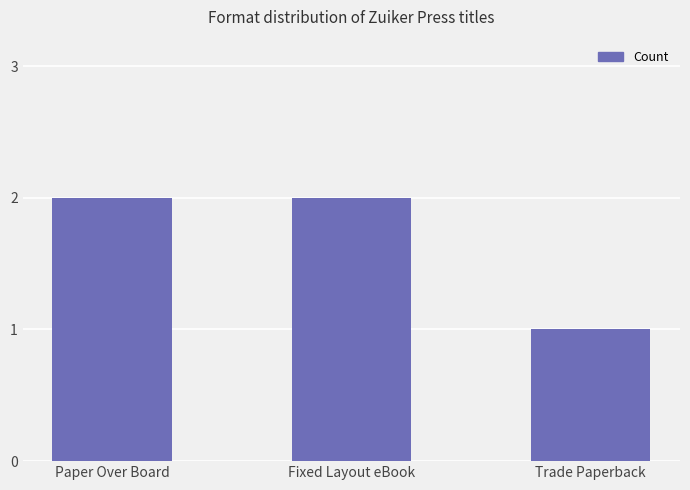

Reading right to left, extract all data points from this chart.

1	2	2